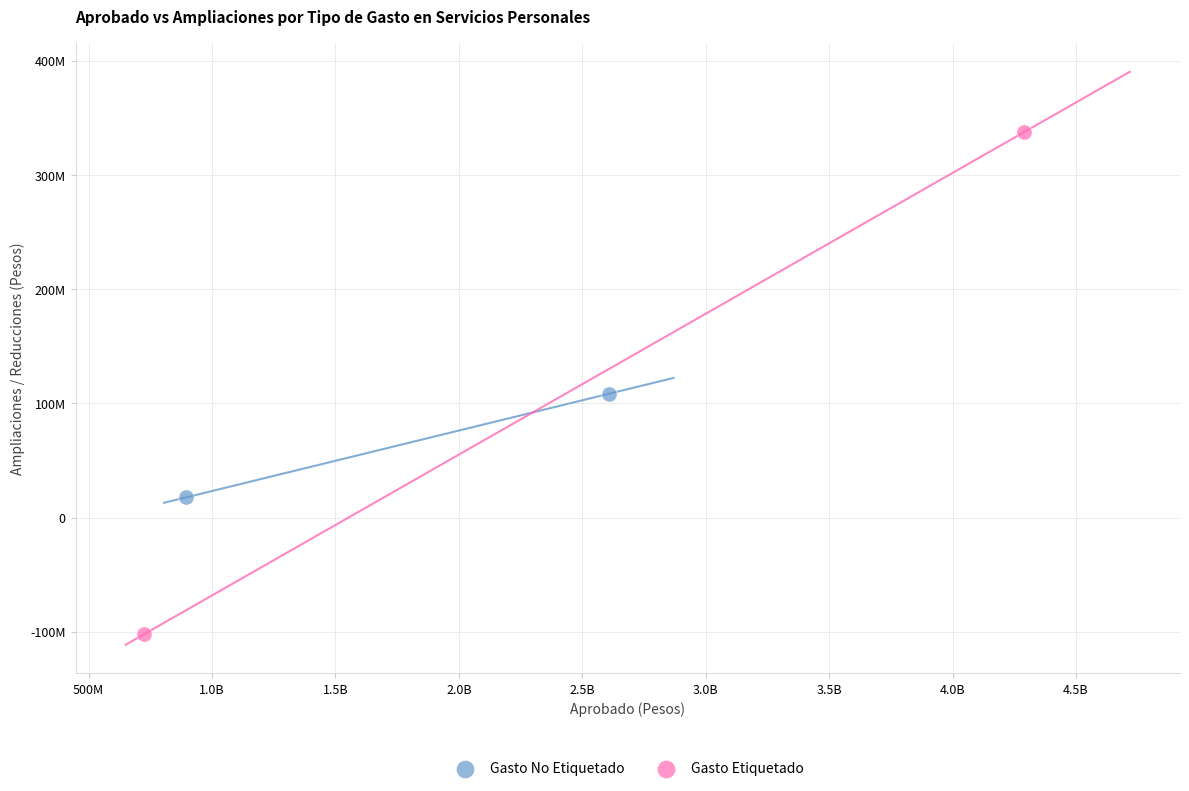

Which series has the largest Y range (max minus min)?

Gasto Etiquetado